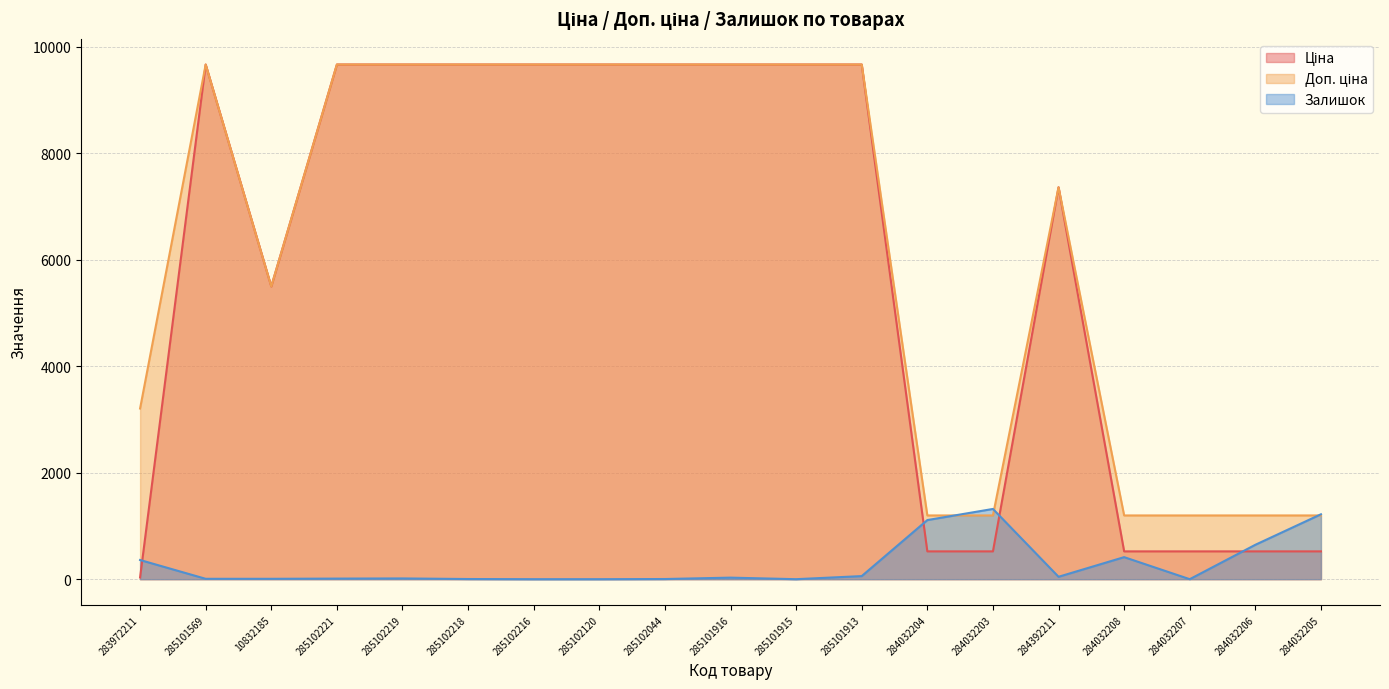

Which category has the highest value across all series?

285101569